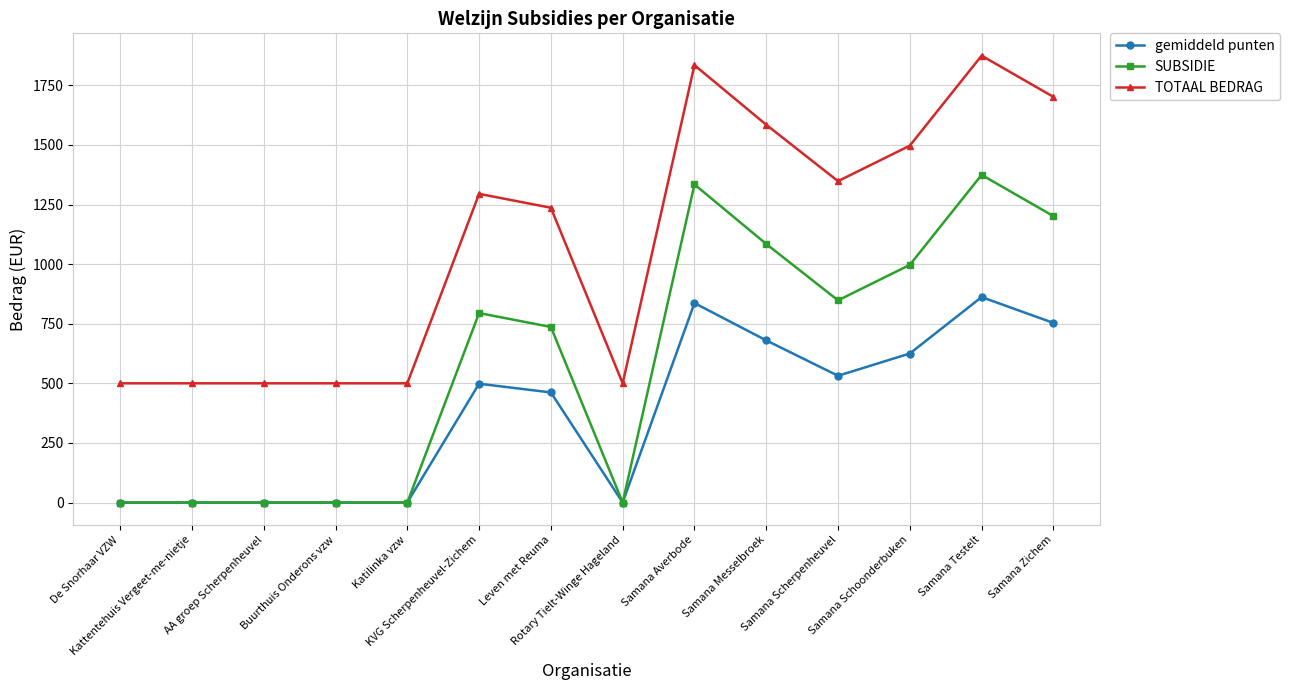

Where is TOTAAL BEDRAG nearest to the value 1187?

Leven met Reuma